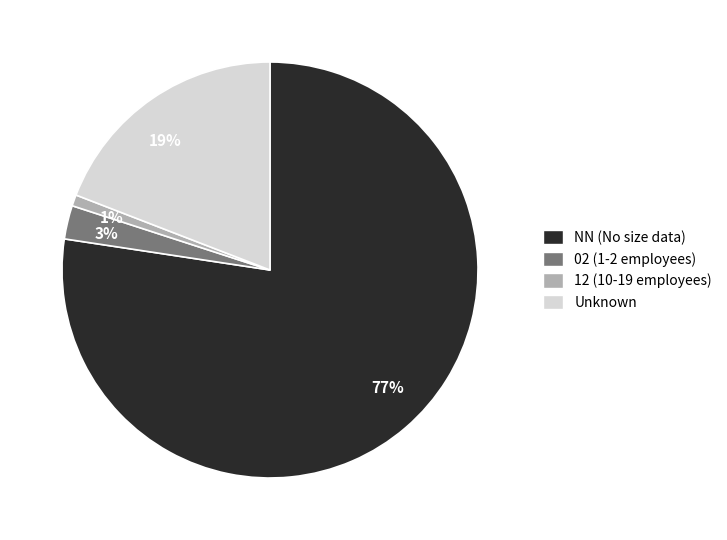

Is there any slice that represents more than half of the pie?

Yes